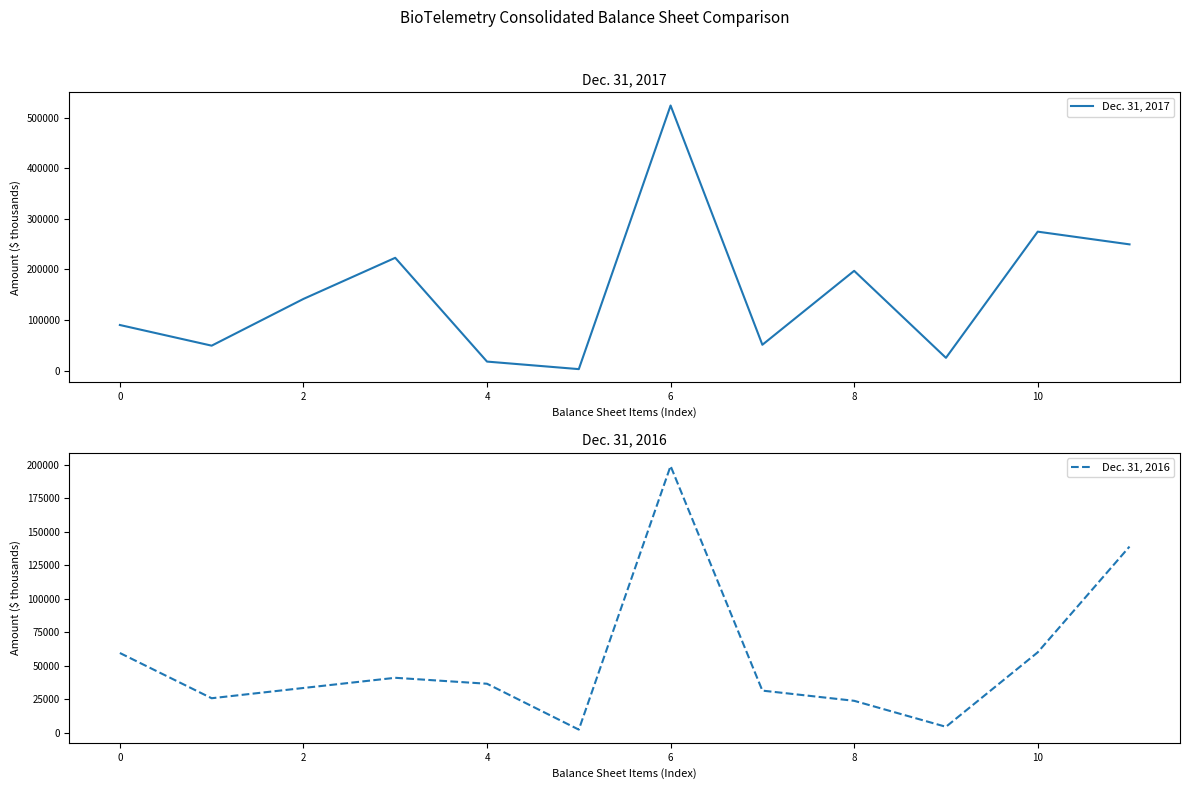

What is the total value across all series at 10?

723546